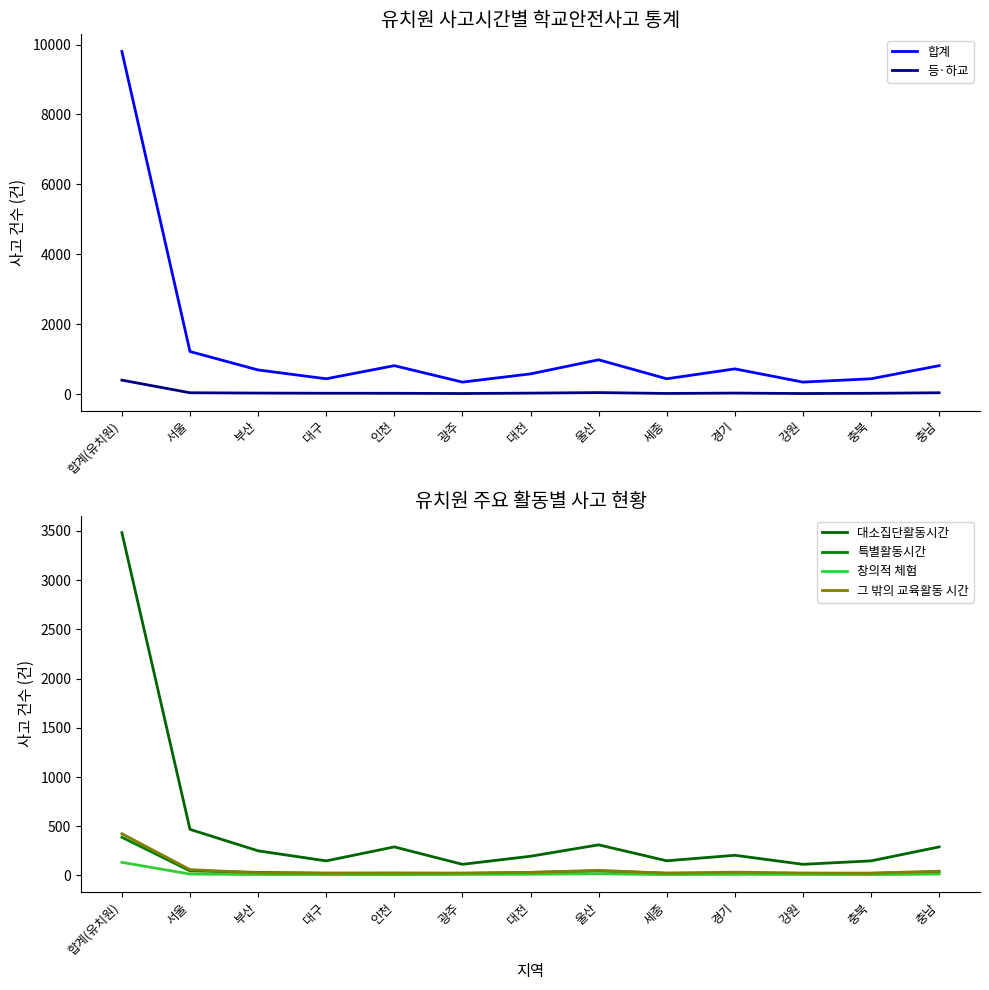

Which category has the highest value in the 그 밖의 교육활동 시간 series?

합계(유치원)